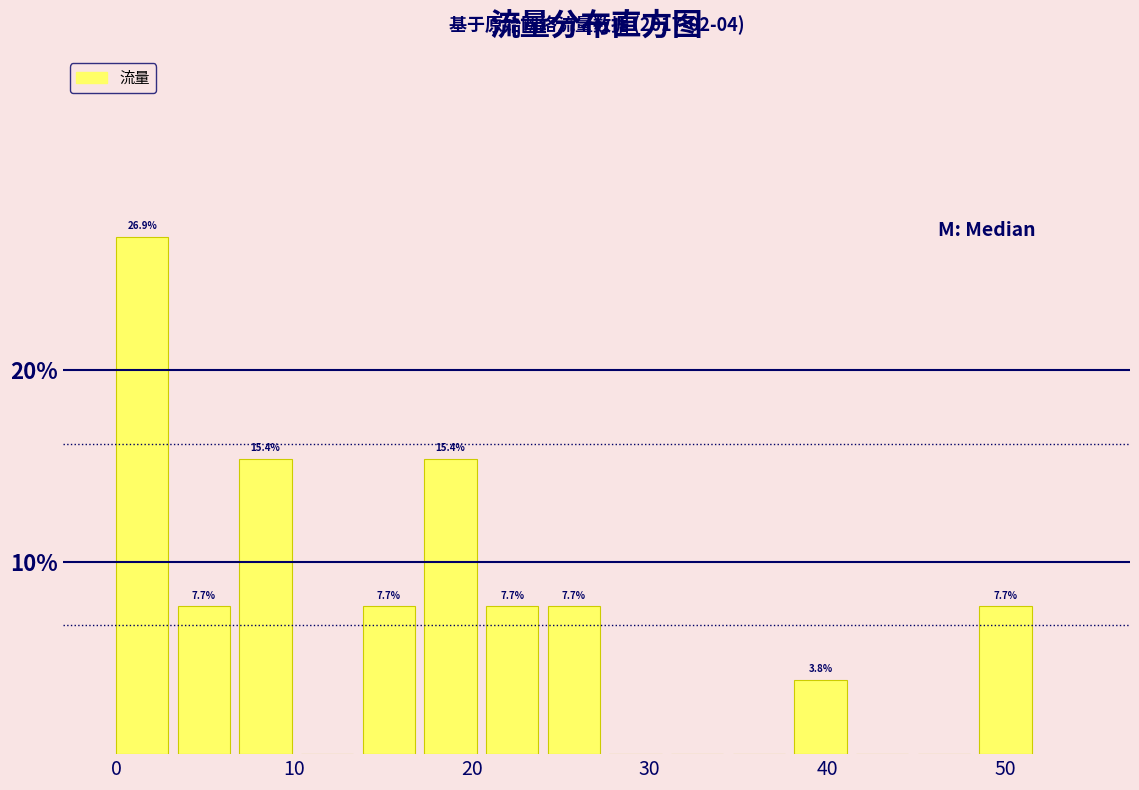

Read against the x-axis, roughly where is the centre of the tallest bar?

1